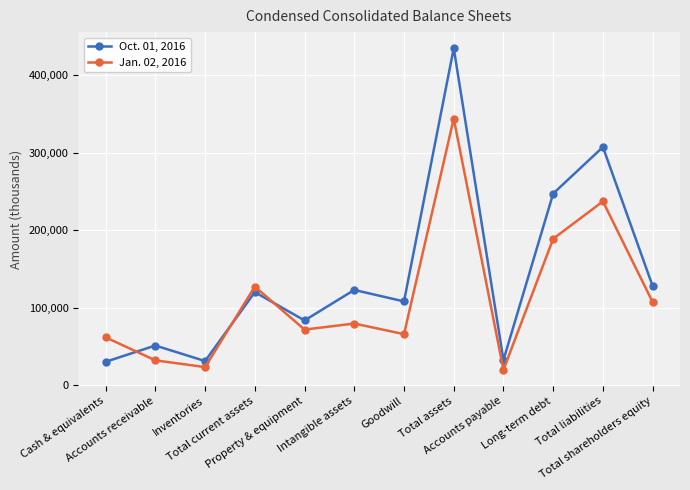

How many lines are shown in the chart?

2